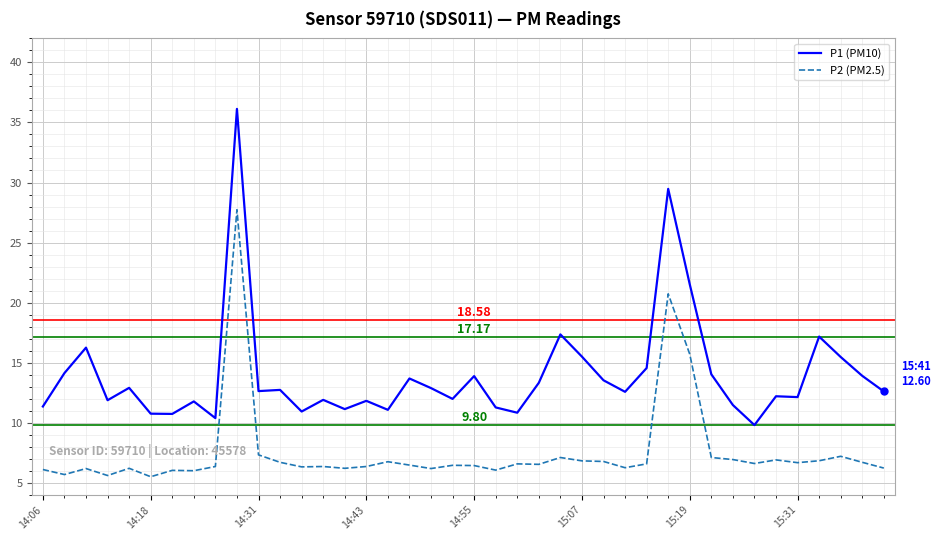

True or false: P2 (PM2.5) and P1 (PM10) cross at least once.

False